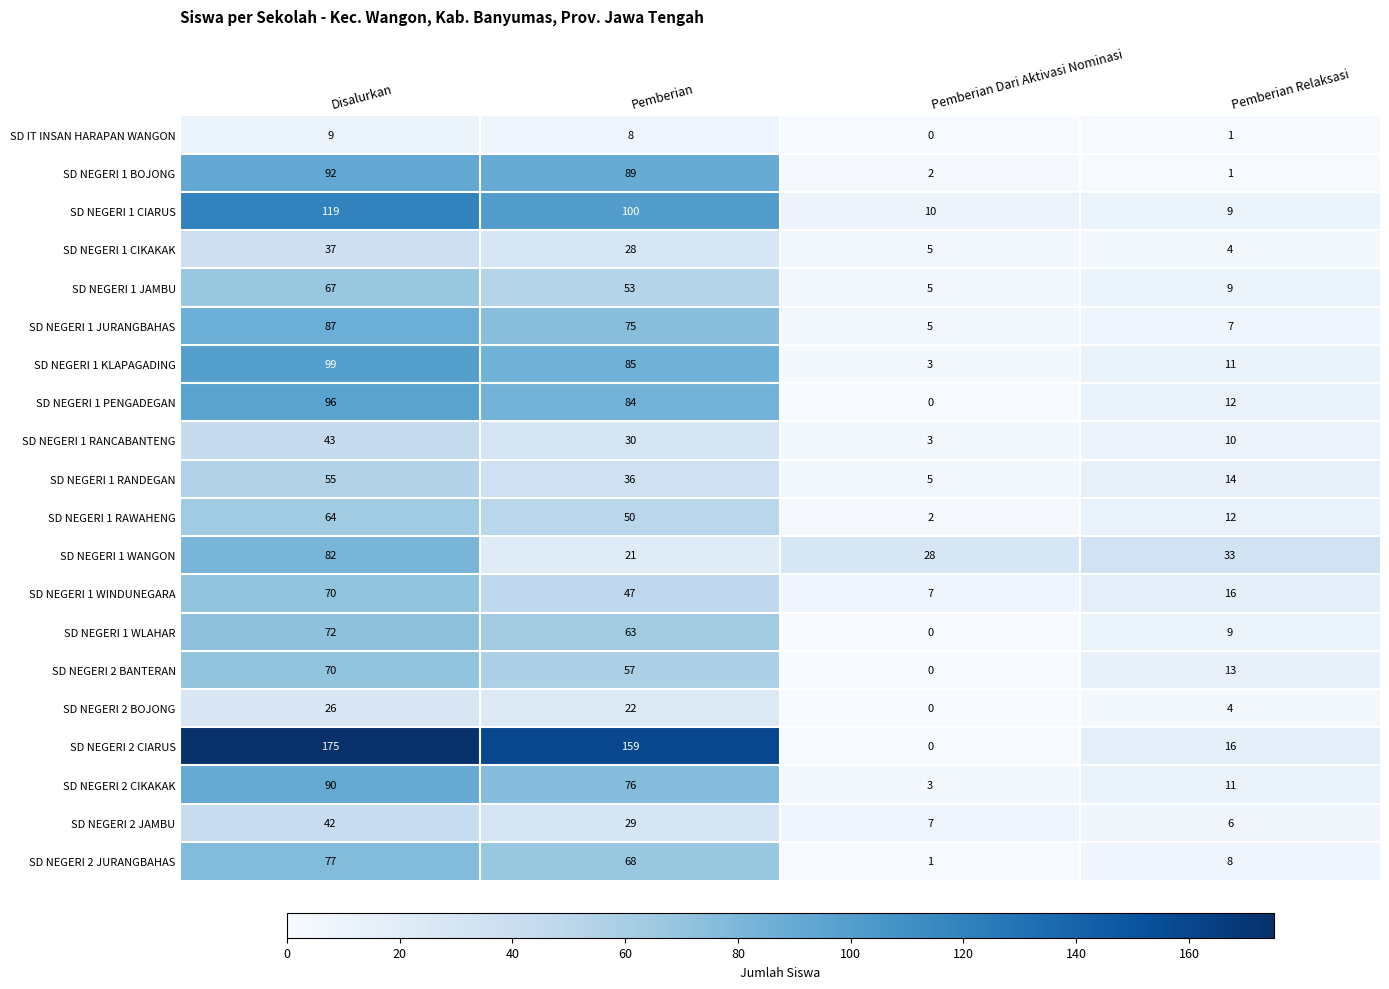

Where is SD NEGERI 1 JAMBU nearest to the value 36?

Pemberian